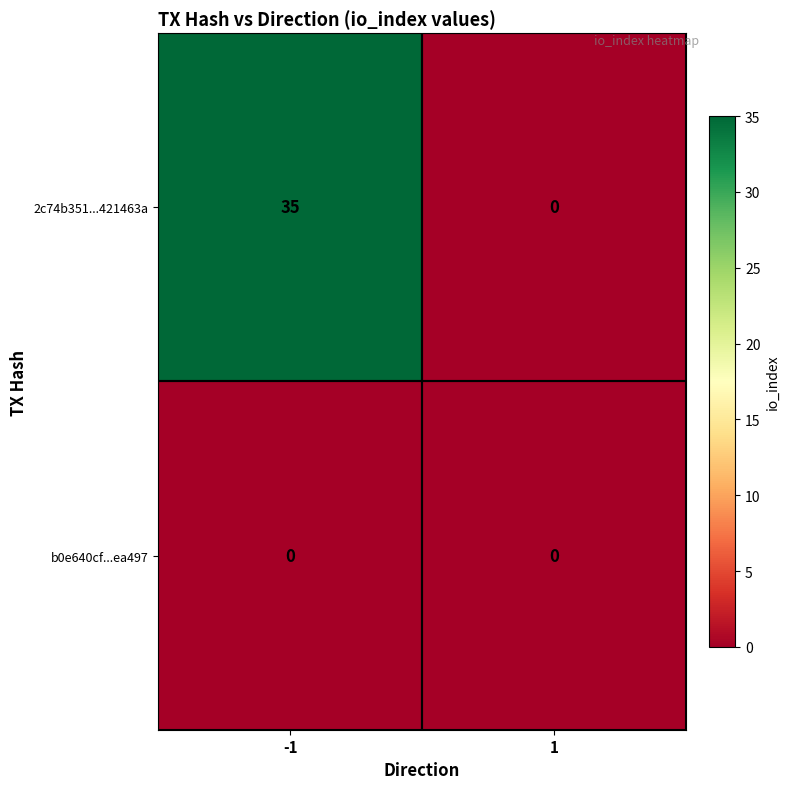

The value of 2c74b351...421463a at 1 is 0. True or false?

True